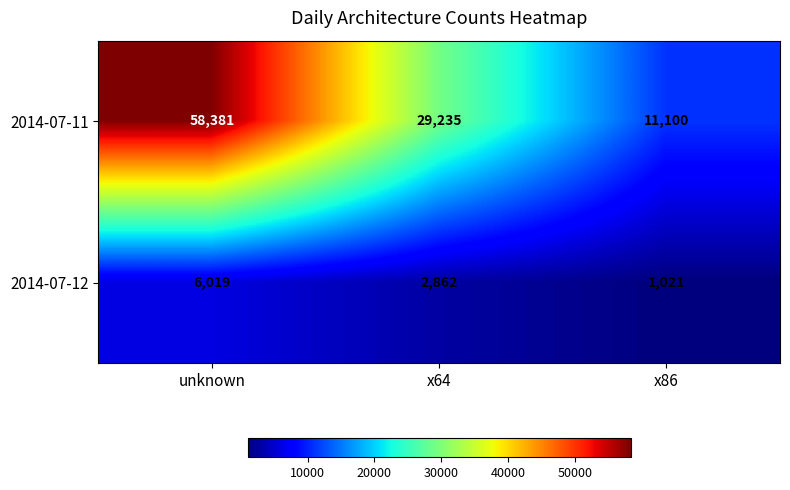

What is the highest value of the 2014-07-12 series?

6019